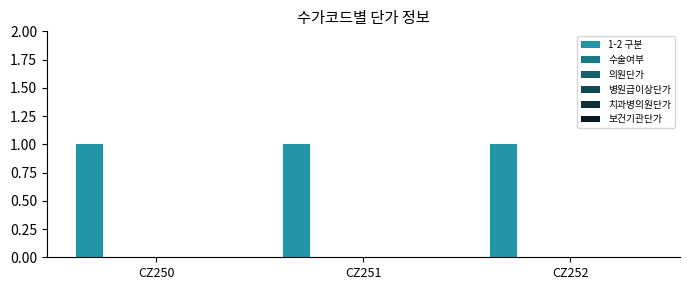

Which series has the largest range (max minus min)?

1-2 구분